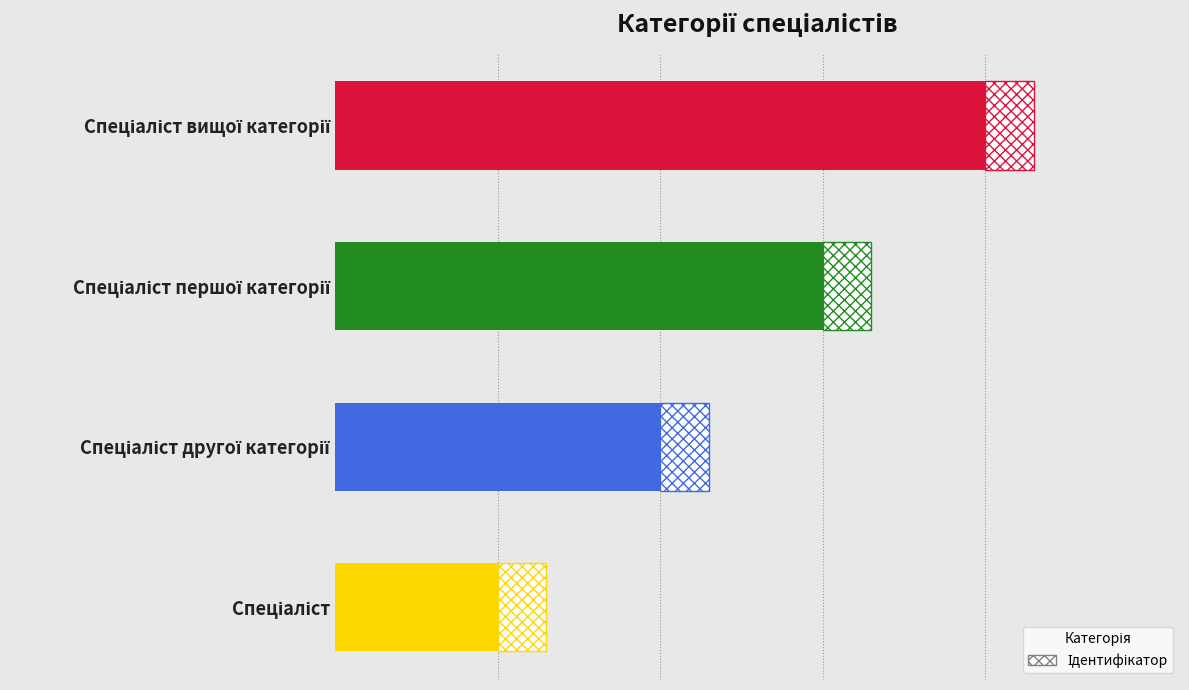

How many values exceed 3?

1